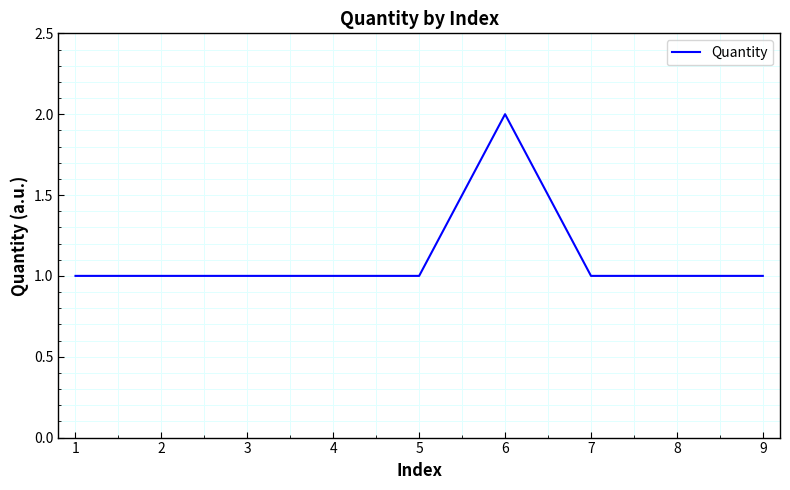

How many lines are shown in the chart?

1